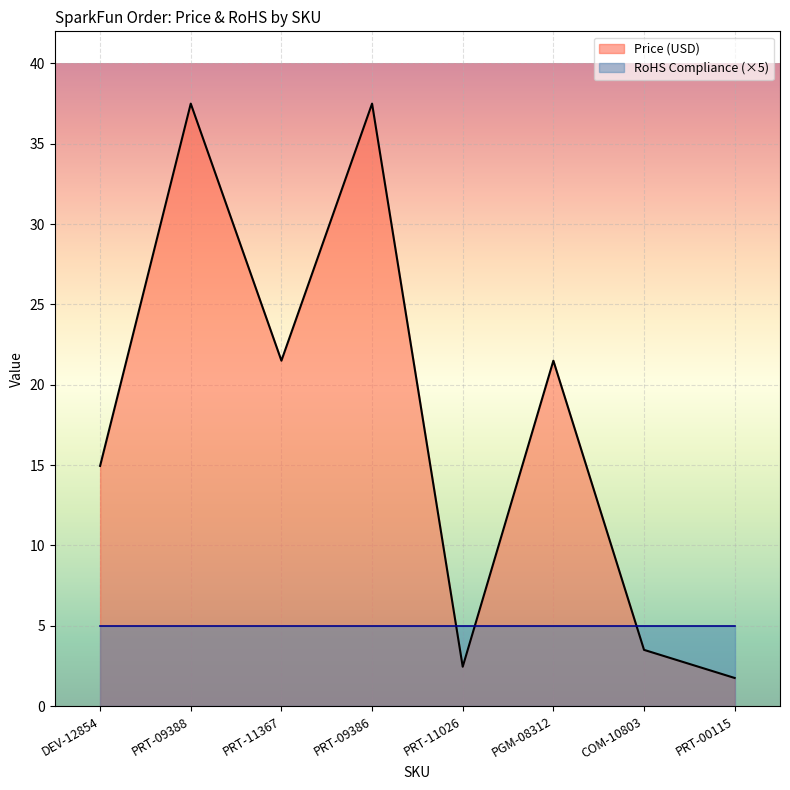

How many values are below 21?

4